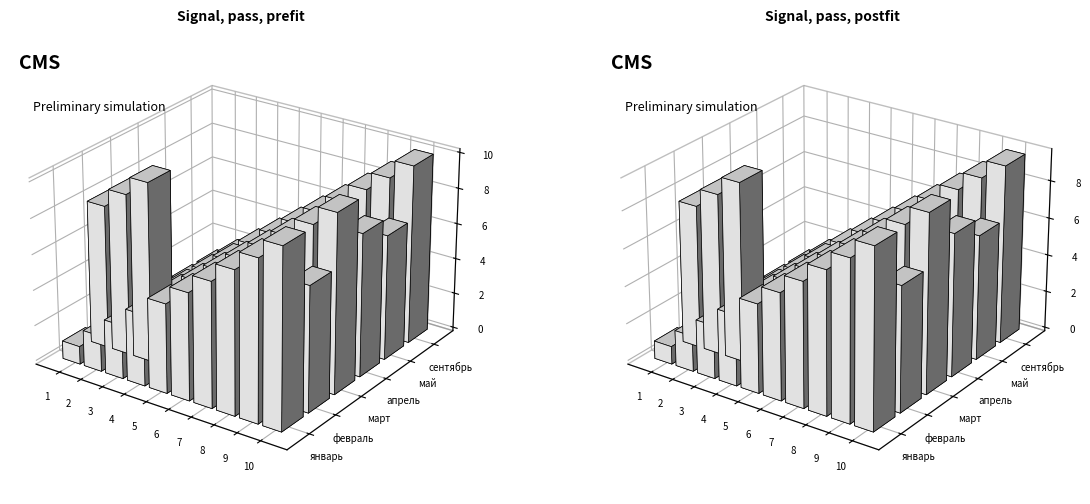

What is the difference between the highest and lowest values at 1?

7